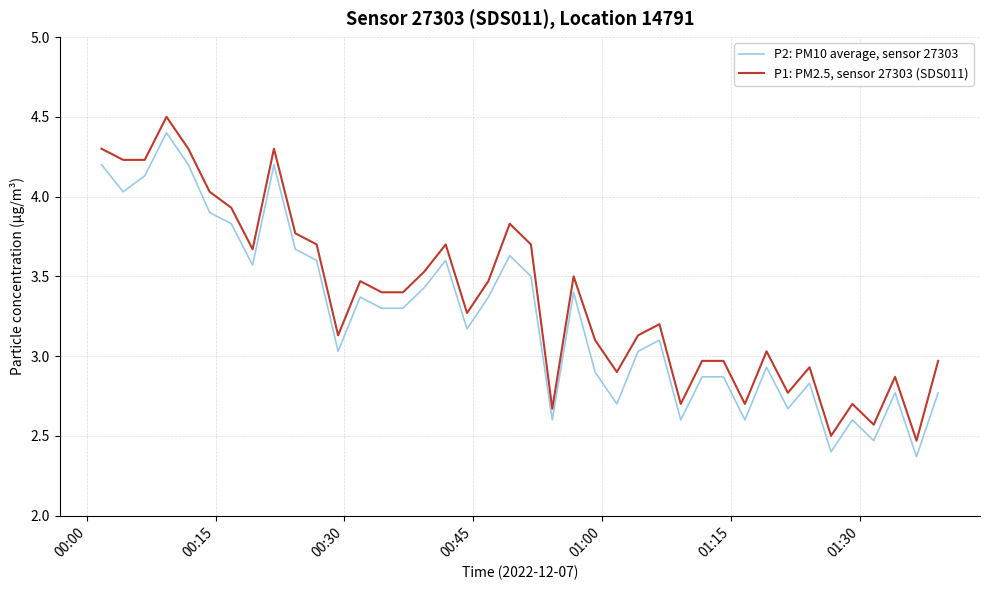

What is the lowest value of the P2: PM10 average, sensor 27303 series?

2.4